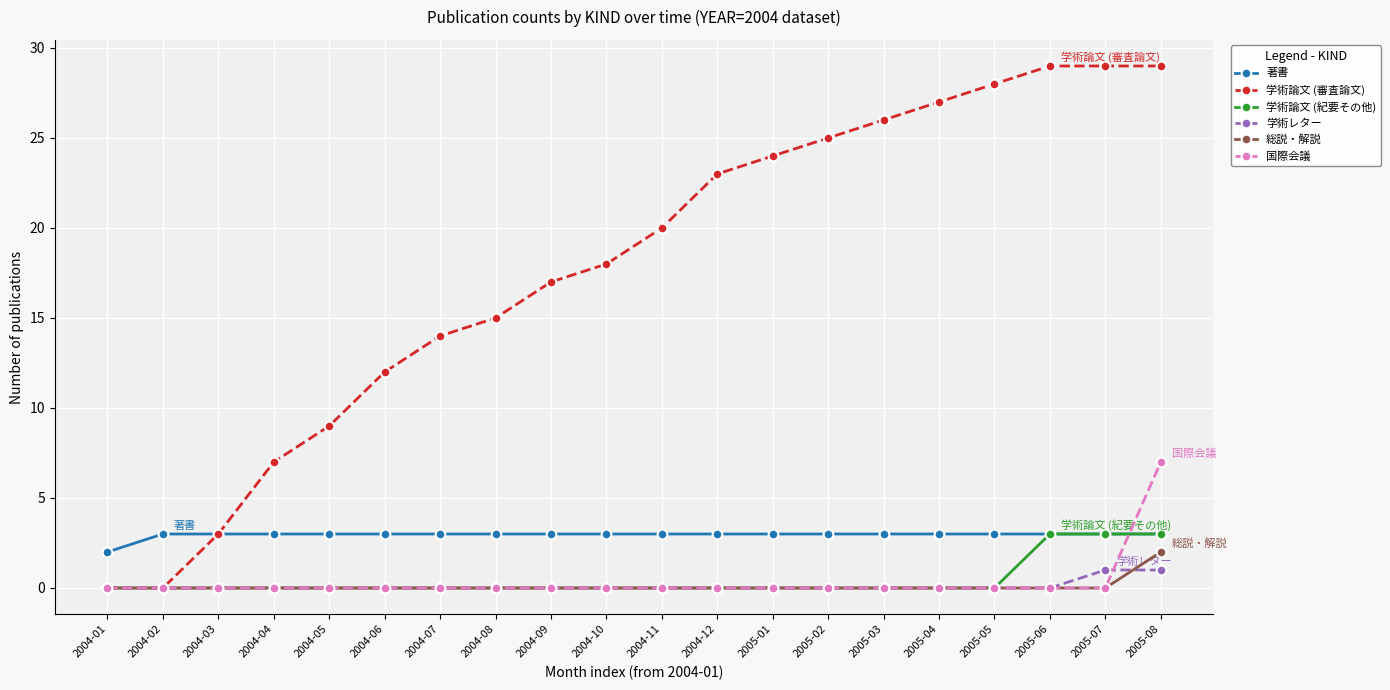

What is the difference between the highest and lowest values at 2005-04?

27